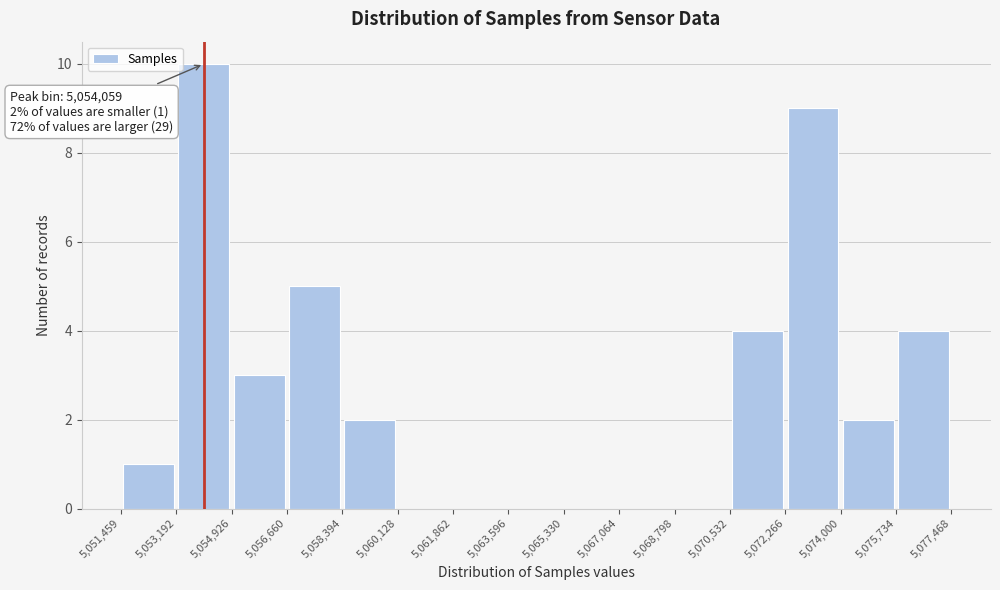

Over which range of the x-axis is the bar tallest?

5,053,192 to 5,054,926